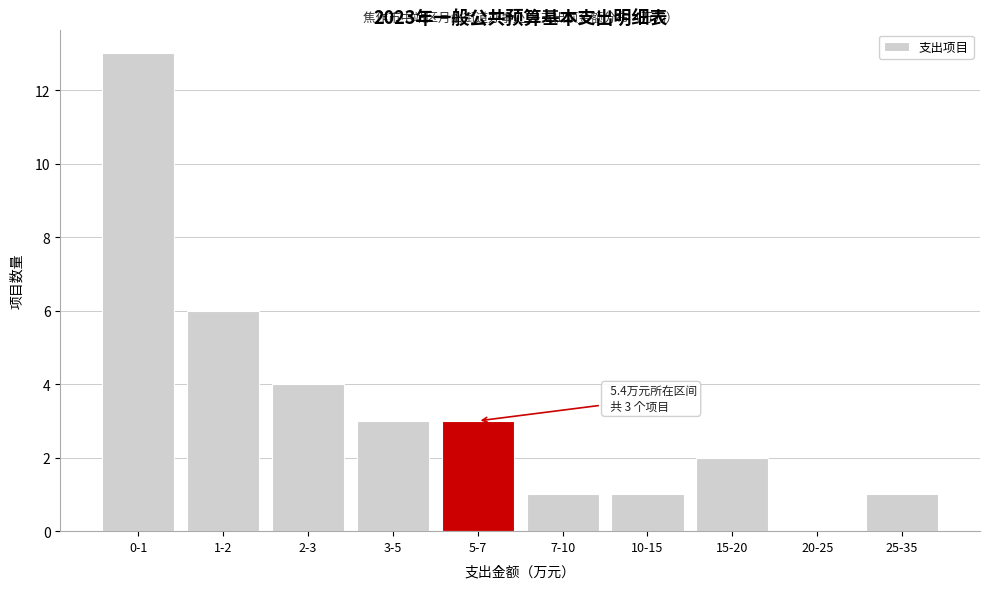

Reading right to left, what are all the values shown in this chart?

25-35=1	20-25=0	15-20=2	10-15=1	7-10=1	5-7=3	3-5=3	2-3=4	1-2=6	0-1=13